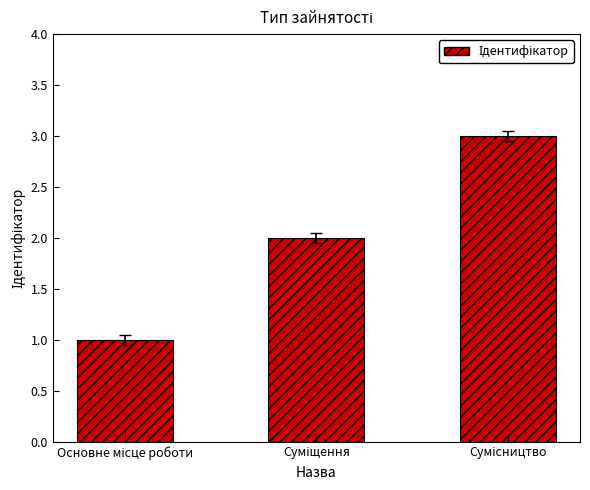

What is the sum of all values?

6